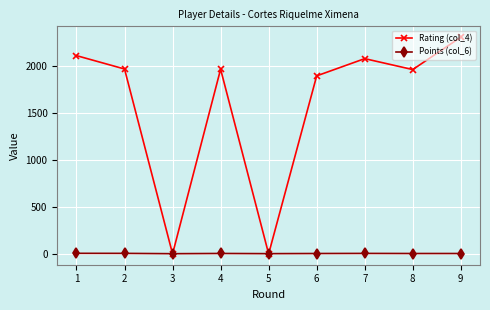

How many categories are shown in the chart?

9